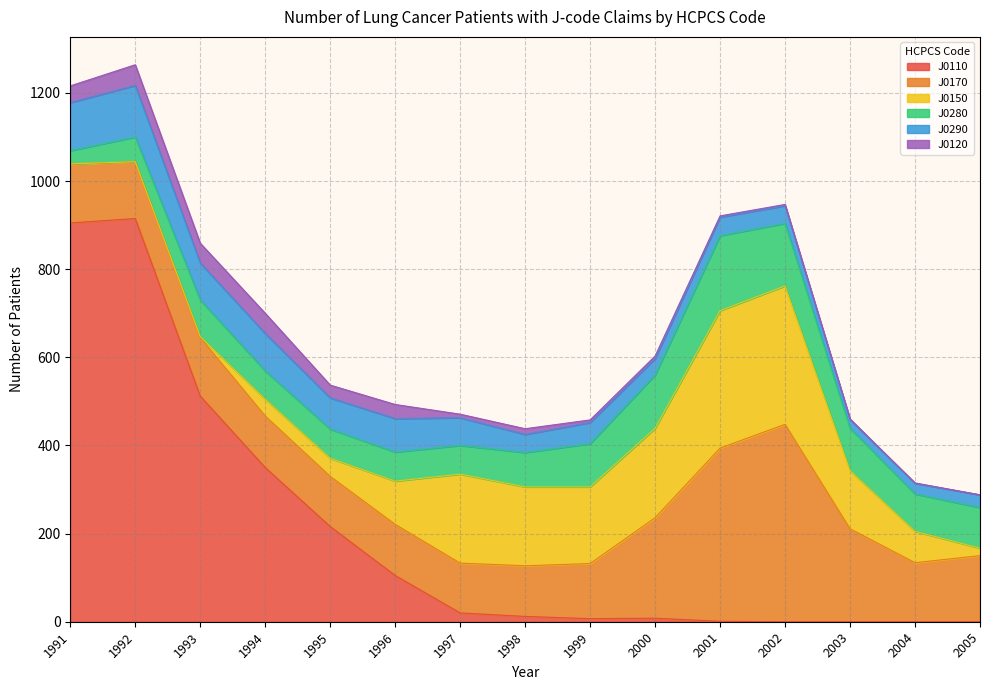

Between 1999 and 1995, which is larger?

1995